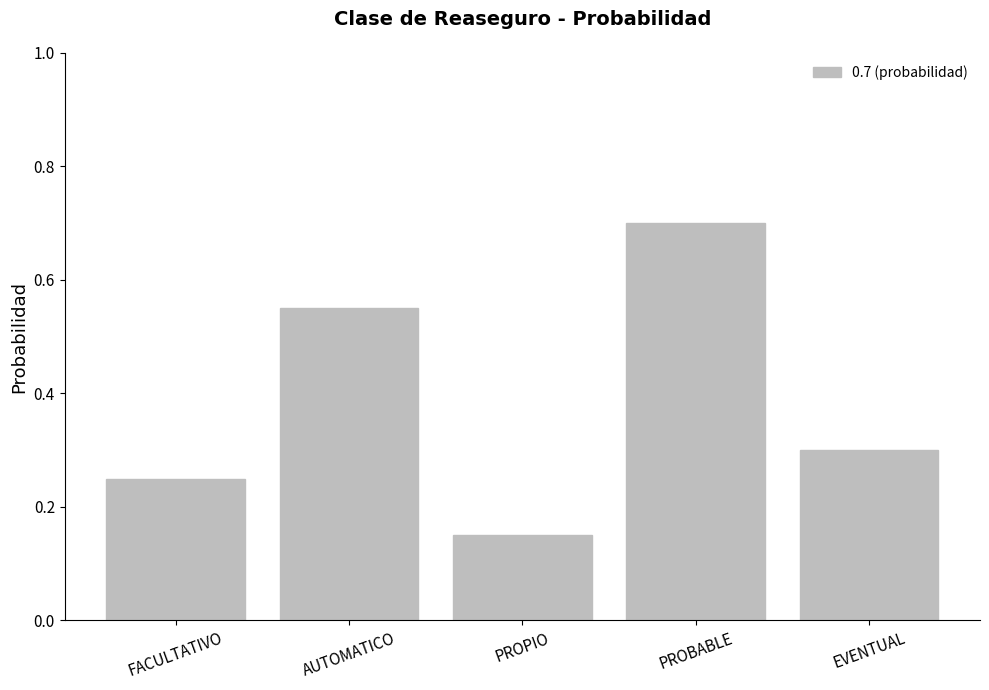

List the labels in order of value, smallest first.

PROPIO, FACULTATIVO, EVENTUAL, AUTOMATICO, PROBABLE